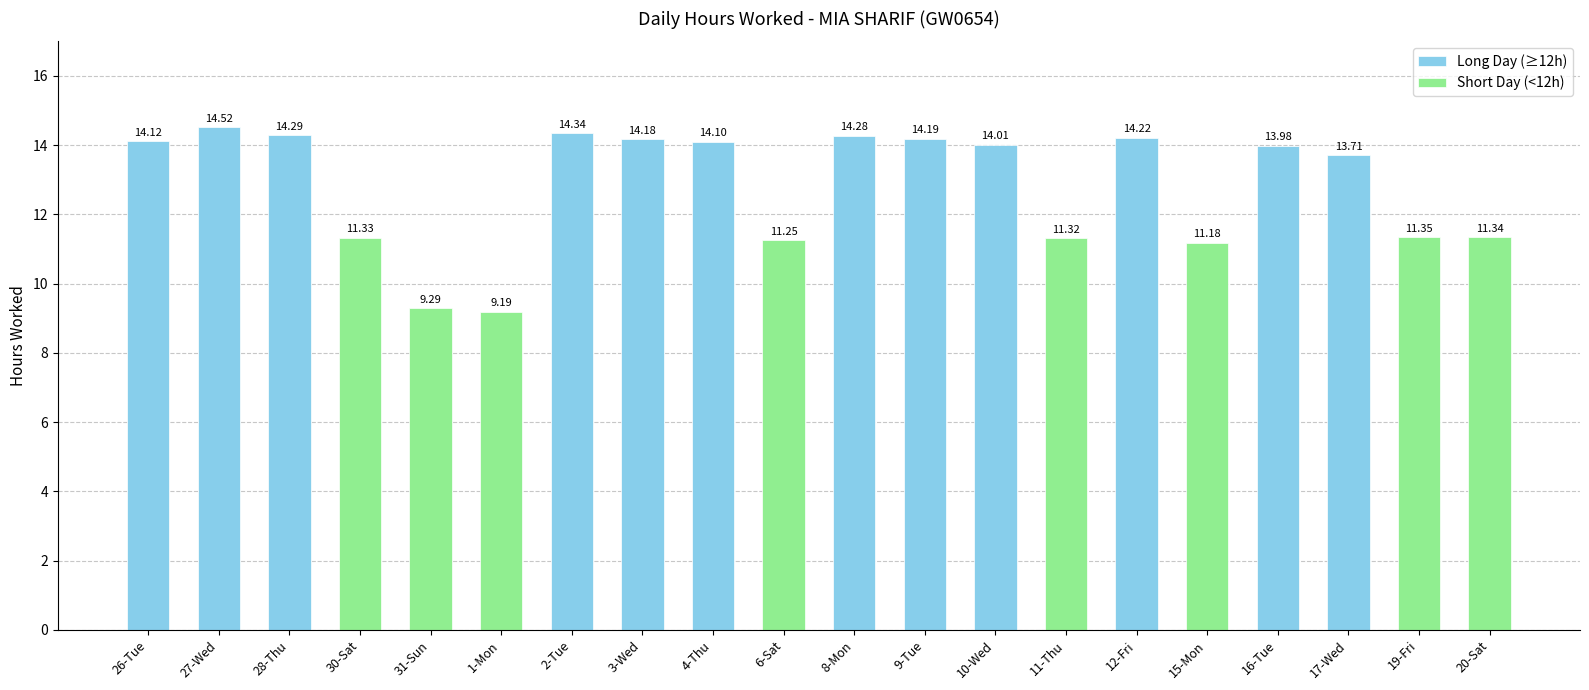

How many bars are there in total?

20